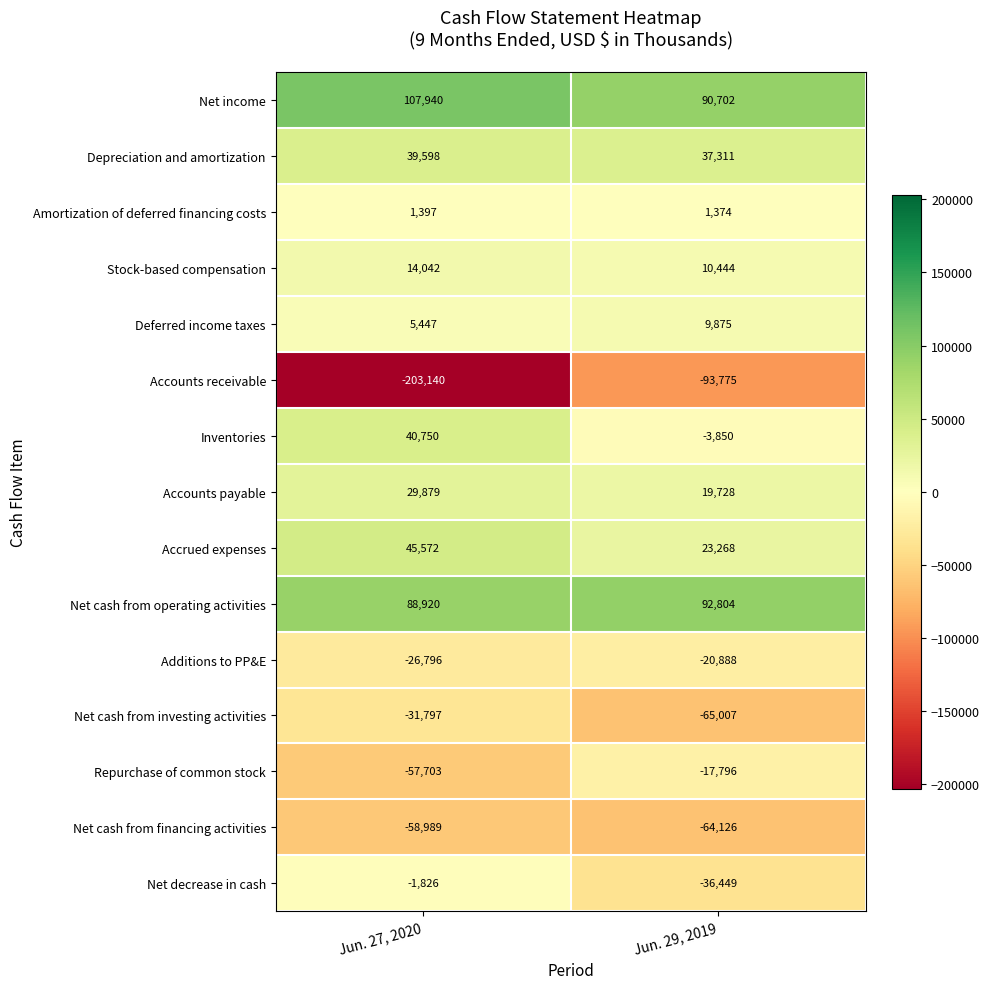

How many categories are shown in the chart?

2